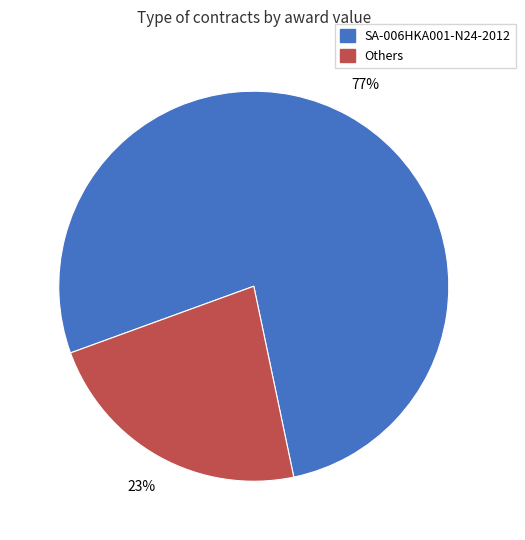

What is the smallest slice in the pie chart?

Others